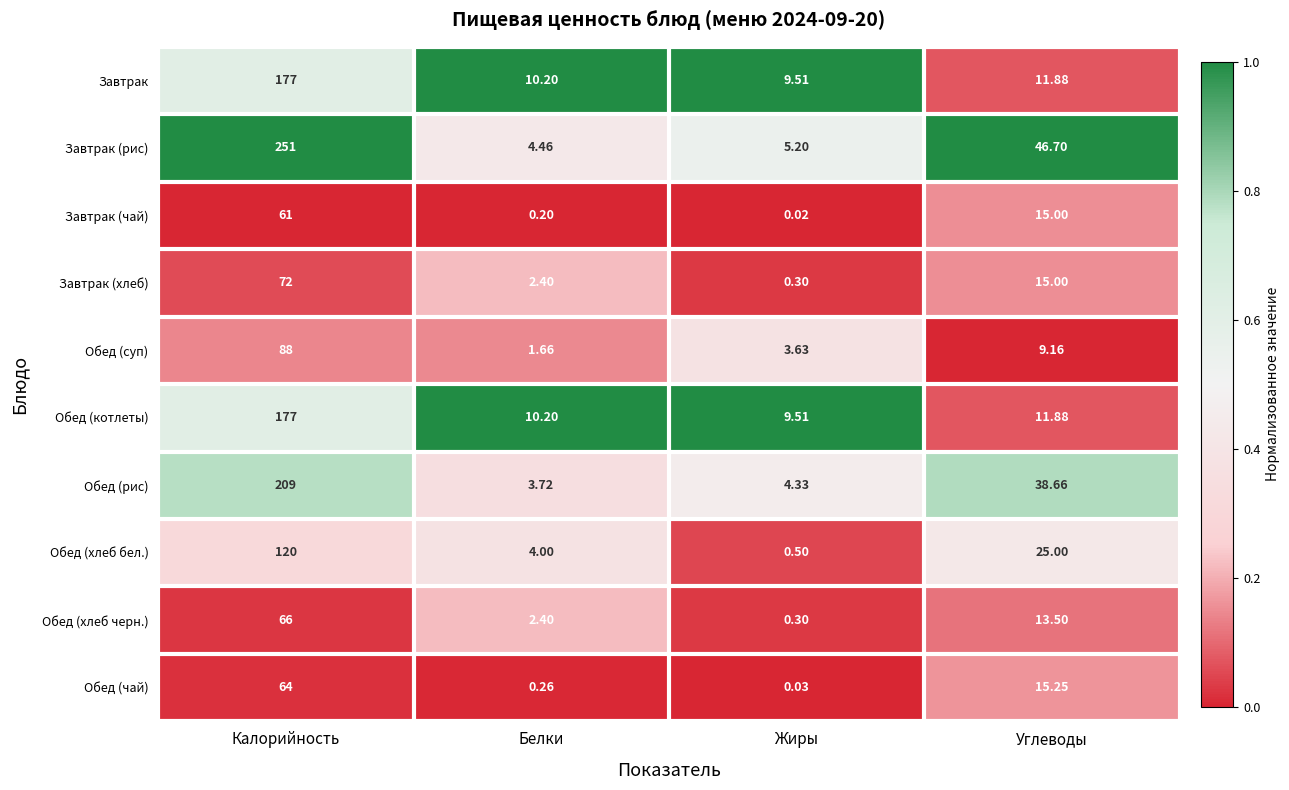

Which label corresponds to the smallest value in the chart?

Жиры